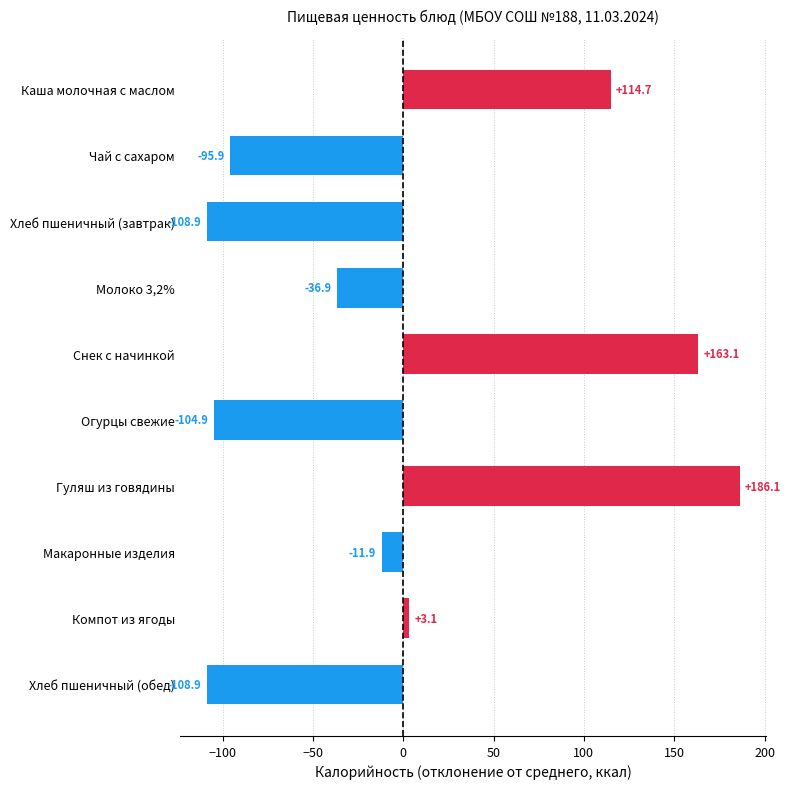

What is the difference between the maximum and minimum values?

295.0